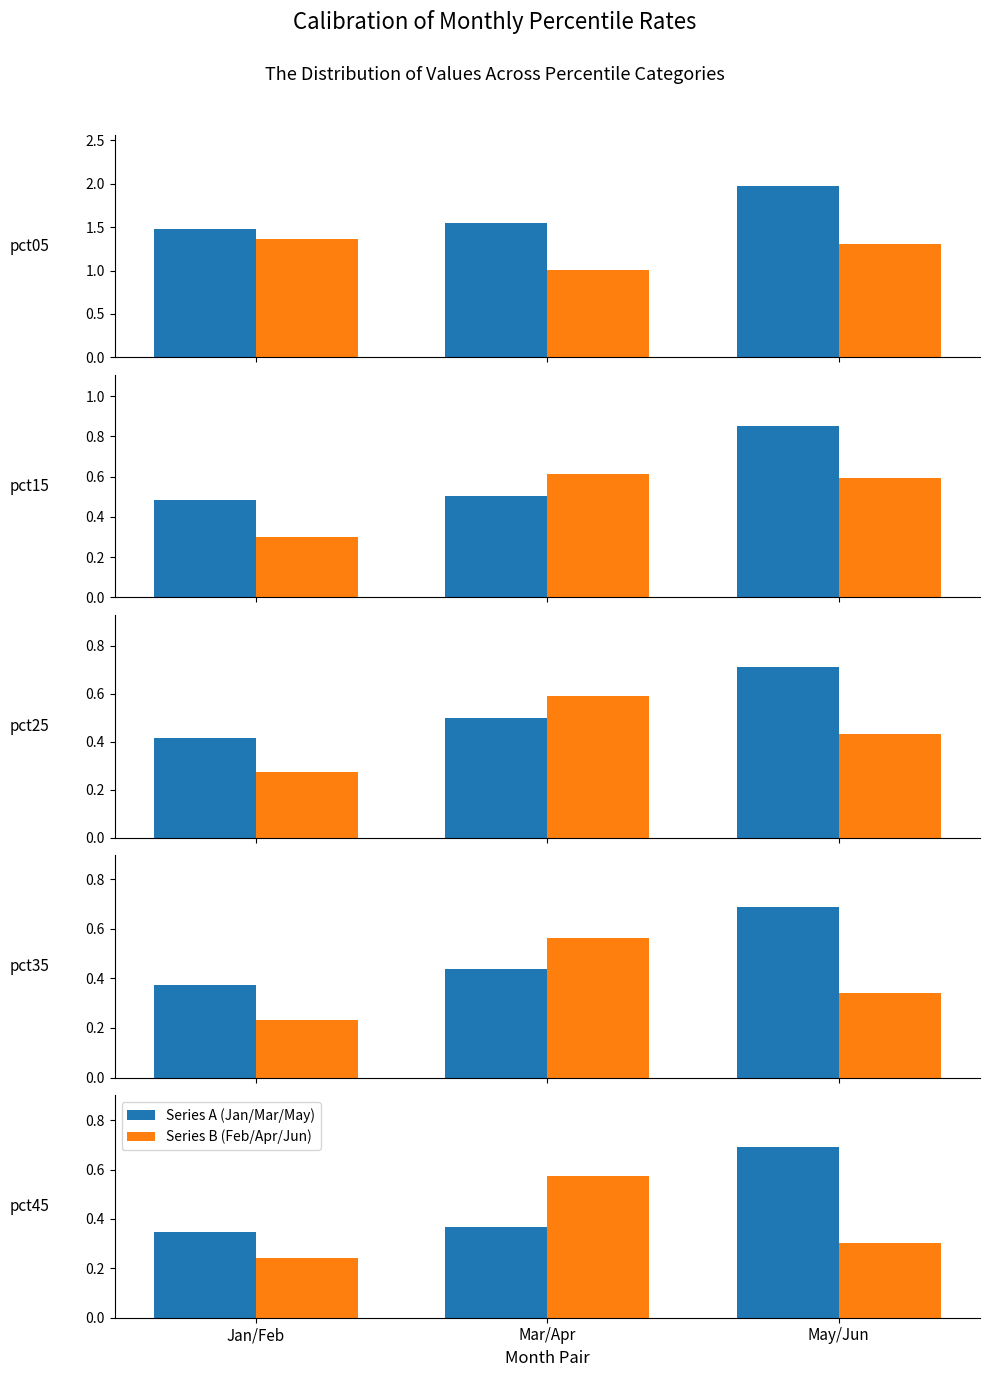

What is the difference between the Series A (Jan/Mar/May) values at May/Jun and Mar/Apr?

0.3